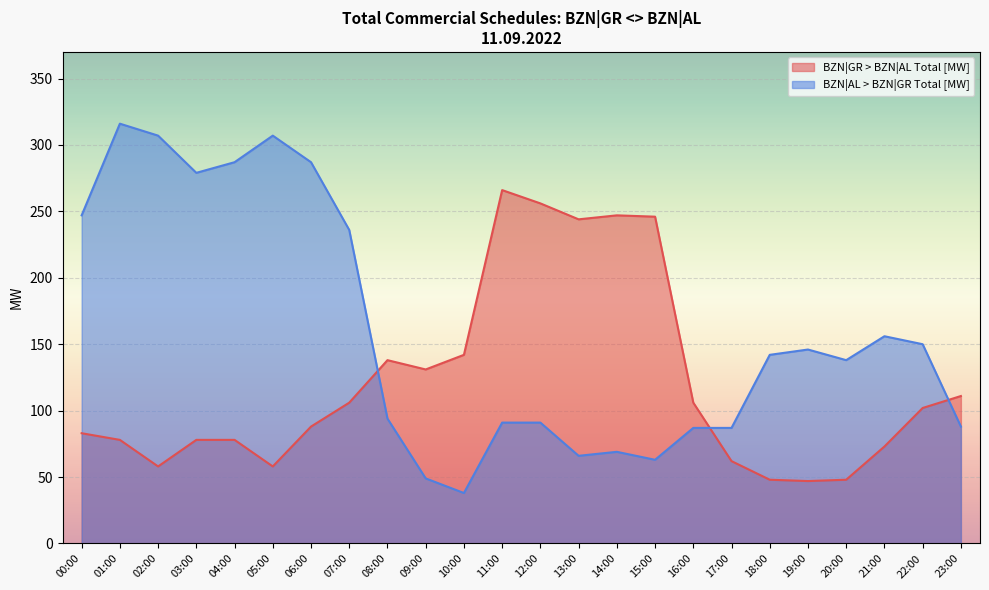

How many data points in BZN|AL > BZN|GR Total [MW] are less than 142?

12